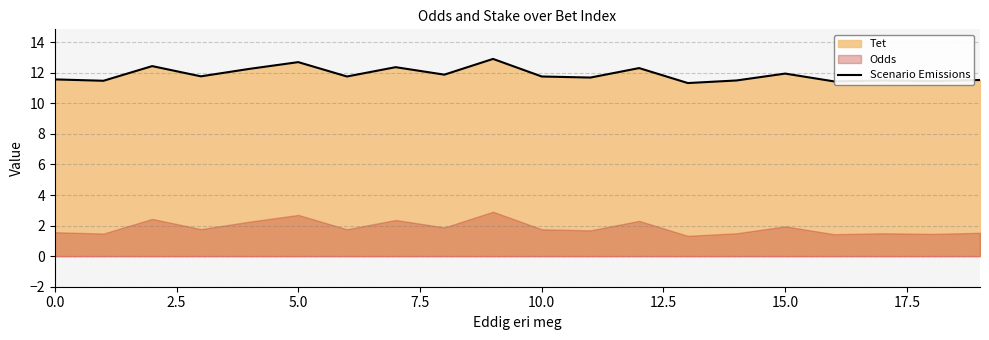

The Scenario Emissions series shows 5.1 at 15.0. True or false?

False